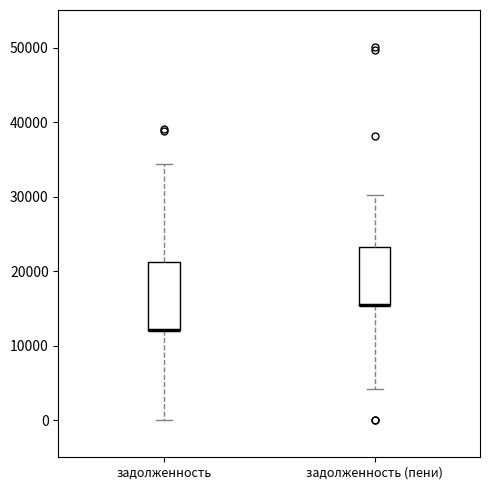

Which box is the tallest, from its lower edge to its upper edge?

задолженность